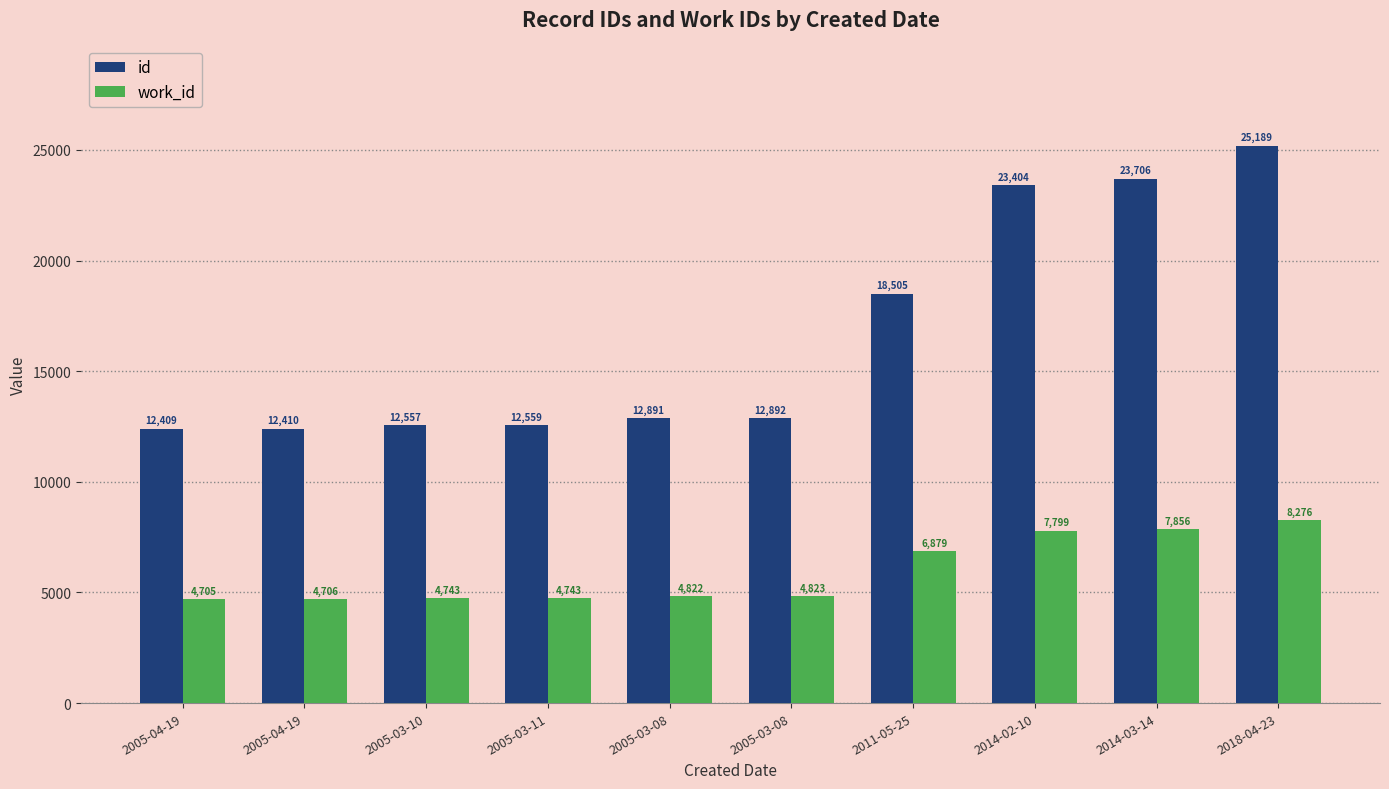

How many bars are there in each group?

2